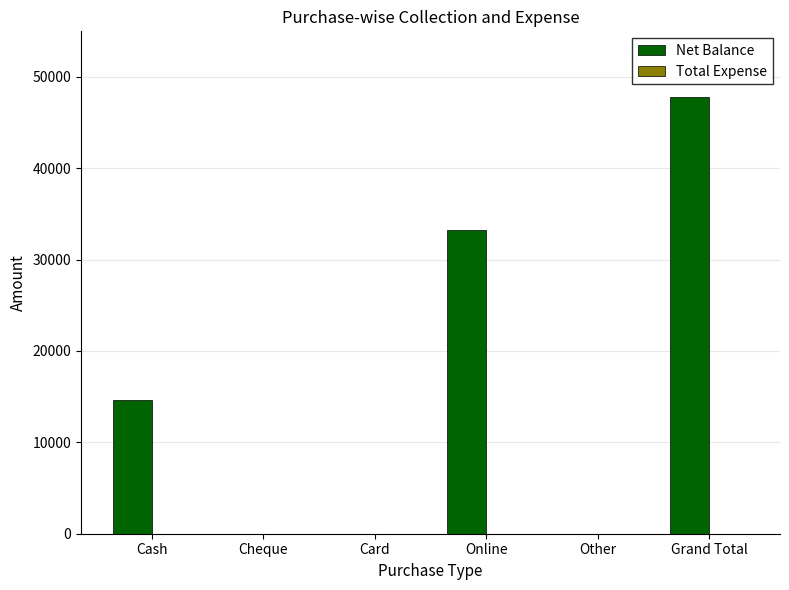

What is the maximum value shown in the chart?

47800